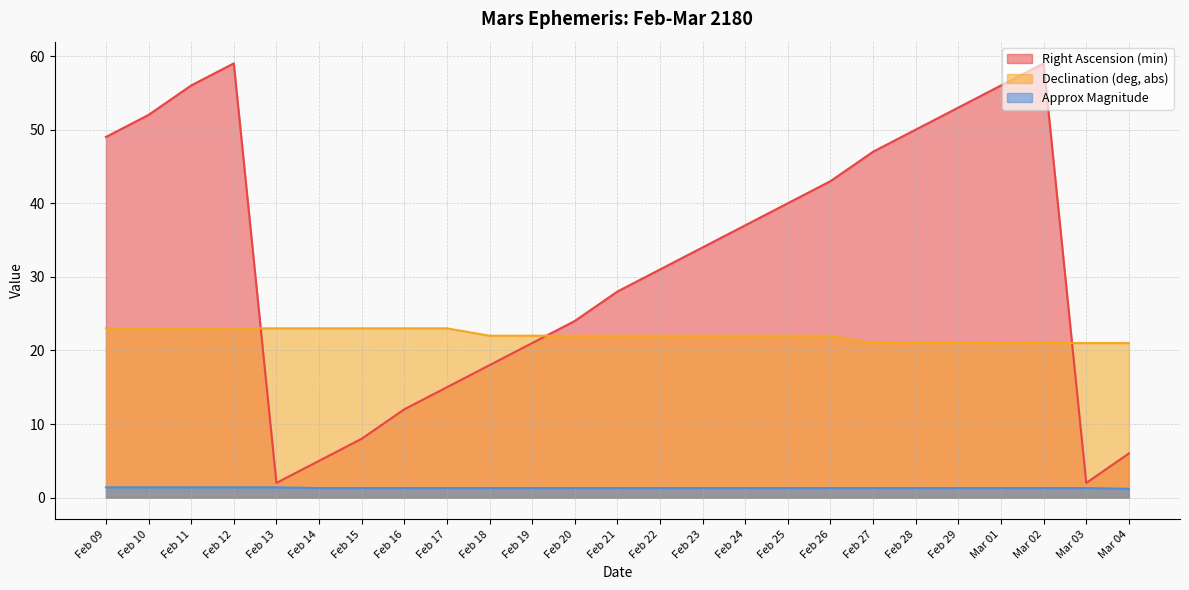

Between Feb 21 and Feb 29, which series saw the biggest shift?

Right Ascension (min)